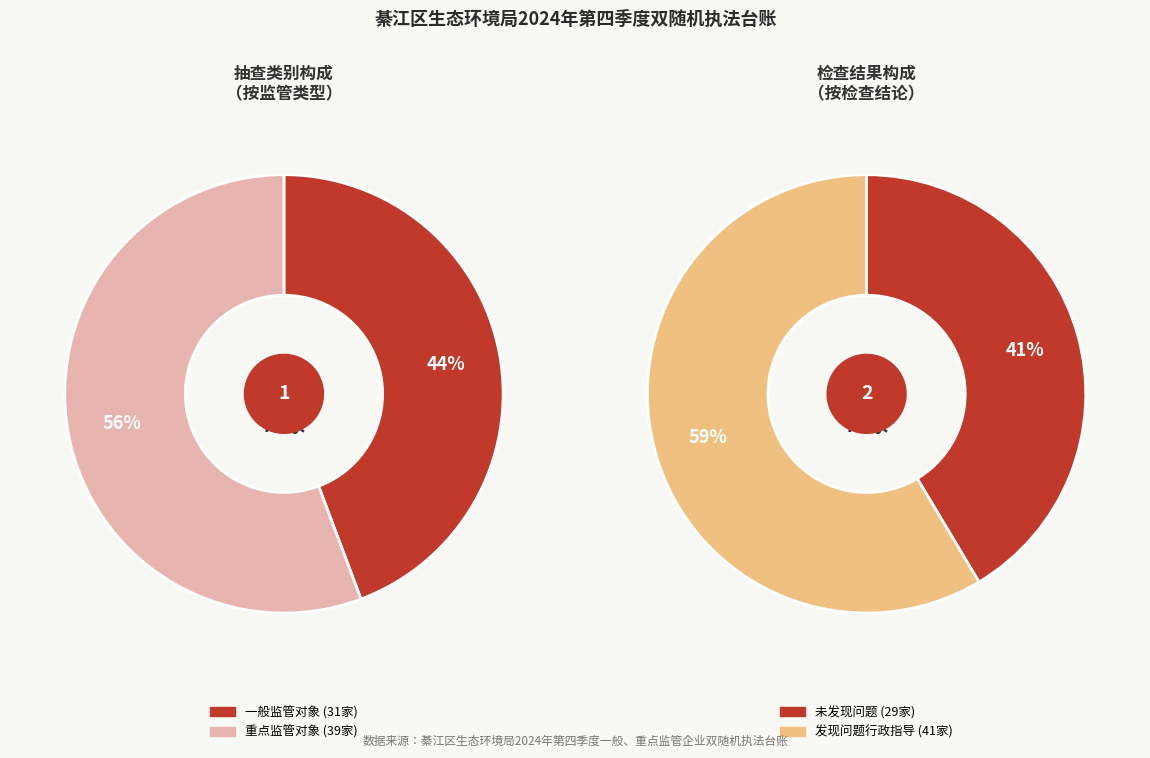

To the nearest percent, what is the difference between the largest and smallest slice percentages?

11%